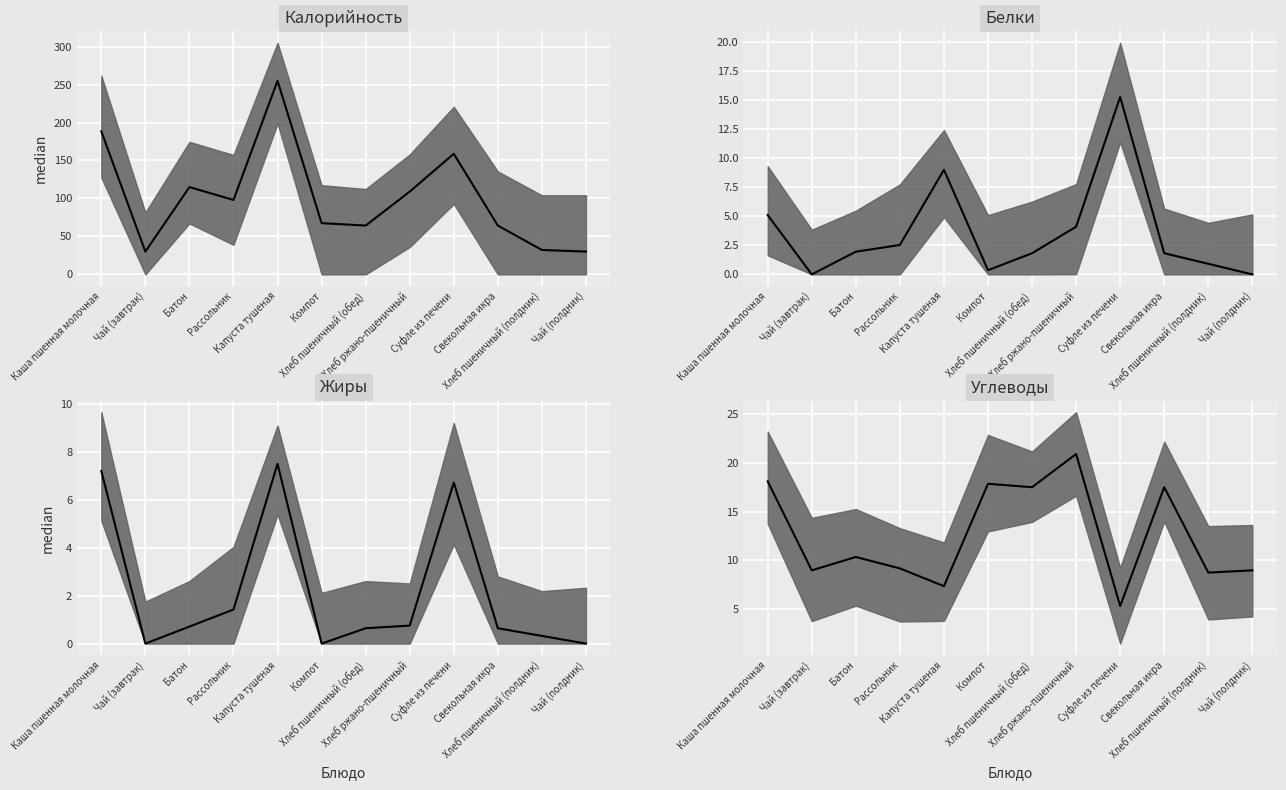

At which category does the chart reach its peak across all series?

Капуста тушеная